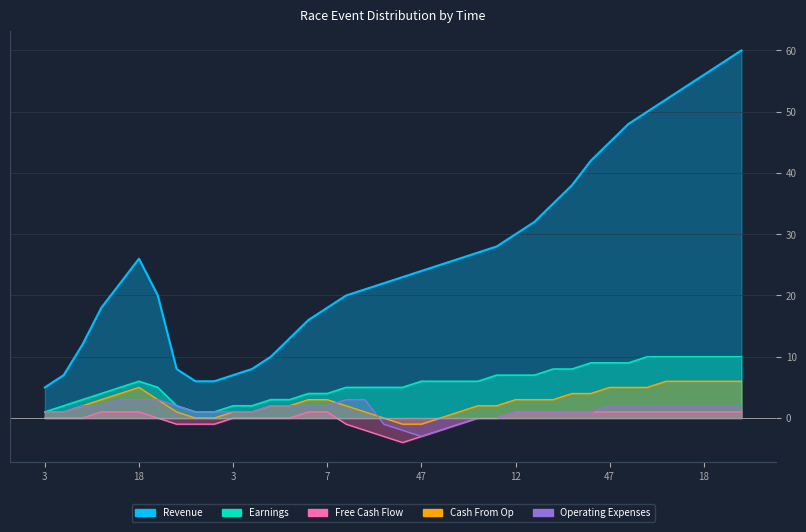

At which category does Free Cash Flow reach its first local valley?

9